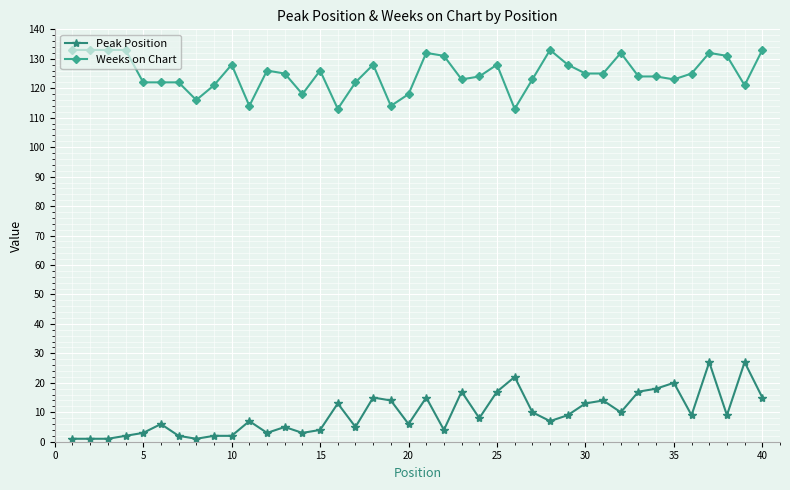

What is the difference between the maximum and minimum values in the Weeks on Chart series?

20